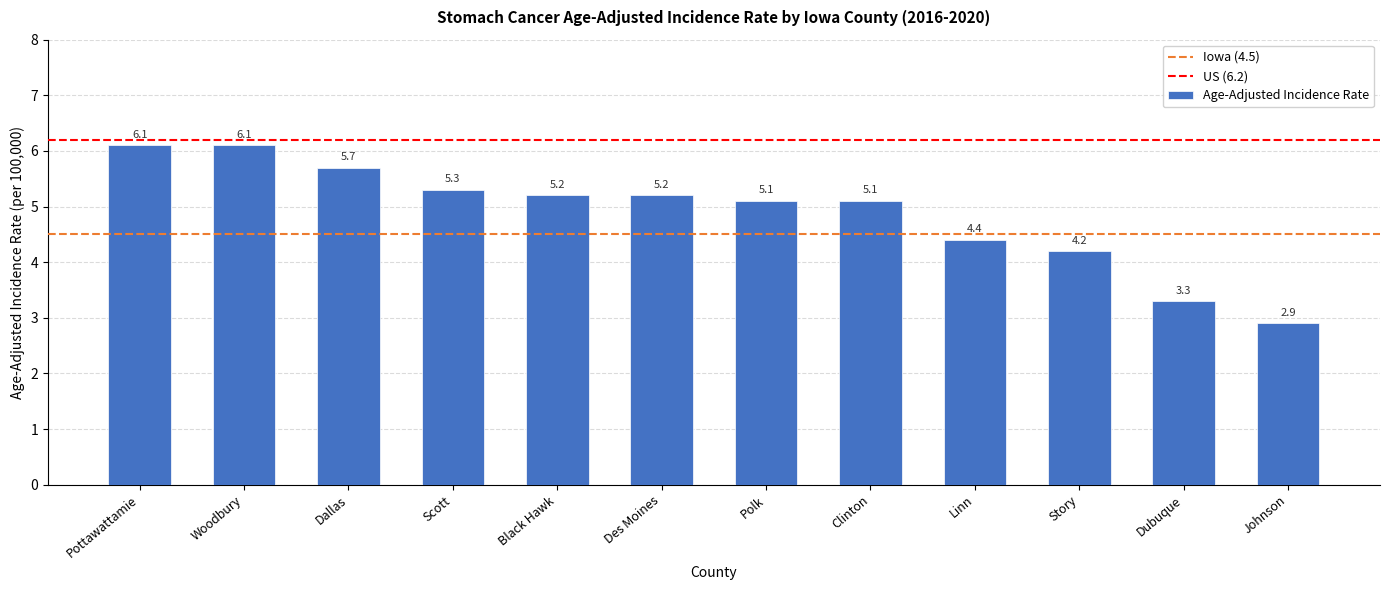

At which label does the data first exceed 5?

Pottawattamie